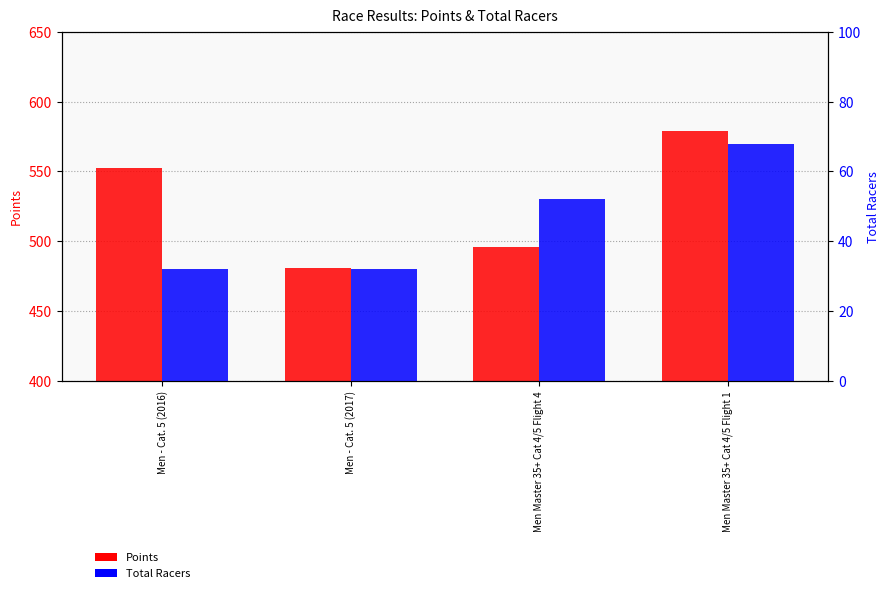

What is the difference between the second highest and second lowest values in the Points series?

56.2